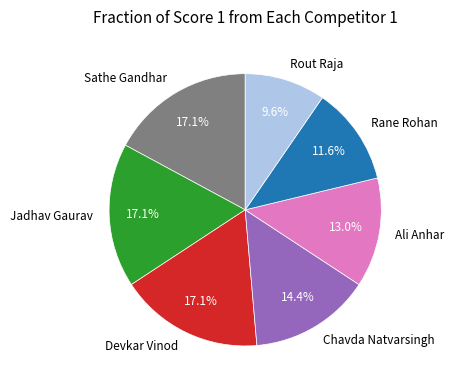

What is the ratio of the value at Rane Rohan to the value at Ali Anhar?

0.9